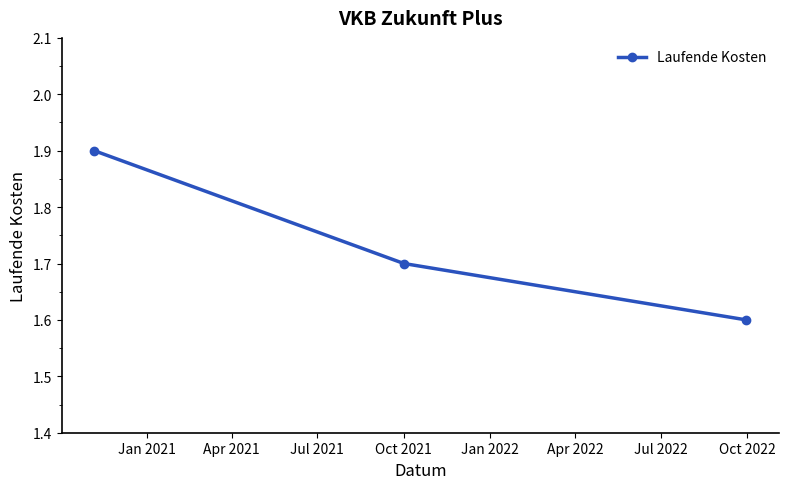

Reading left to right, what are all the values shown in this chart?

1.9	1.7	1.6